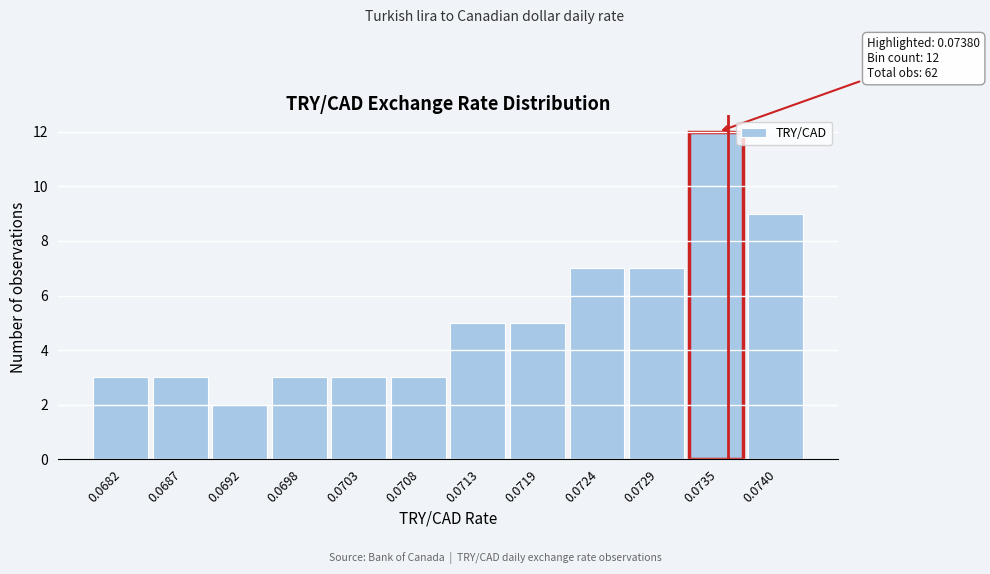

Reading left to right, list all the values displayed in this chart.

0.0682=3	0.0687=3	0.0692=2	0.0698=3	0.0703=3	0.0708=3	0.0713=5	0.0719=5	0.0724=7	0.0729=7	0.0735=12	0.0740=9